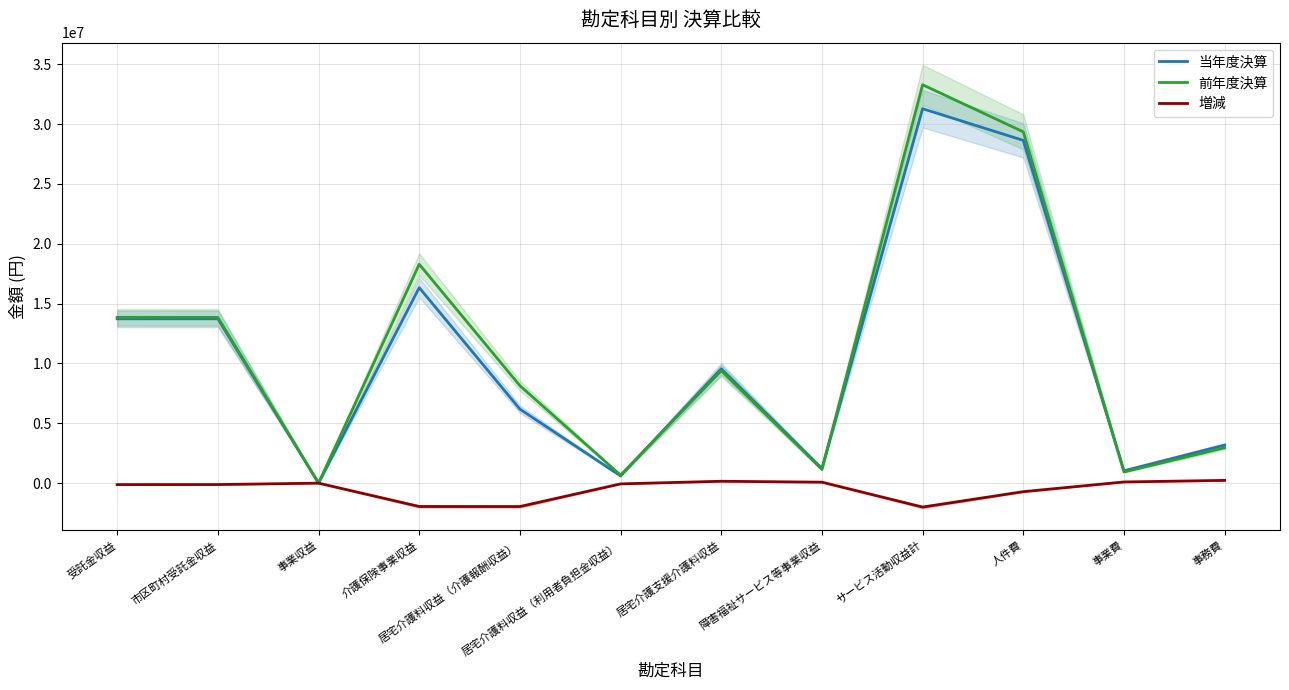

What is the label of the 5th point from the right?

障害福祉サービス等事業収益